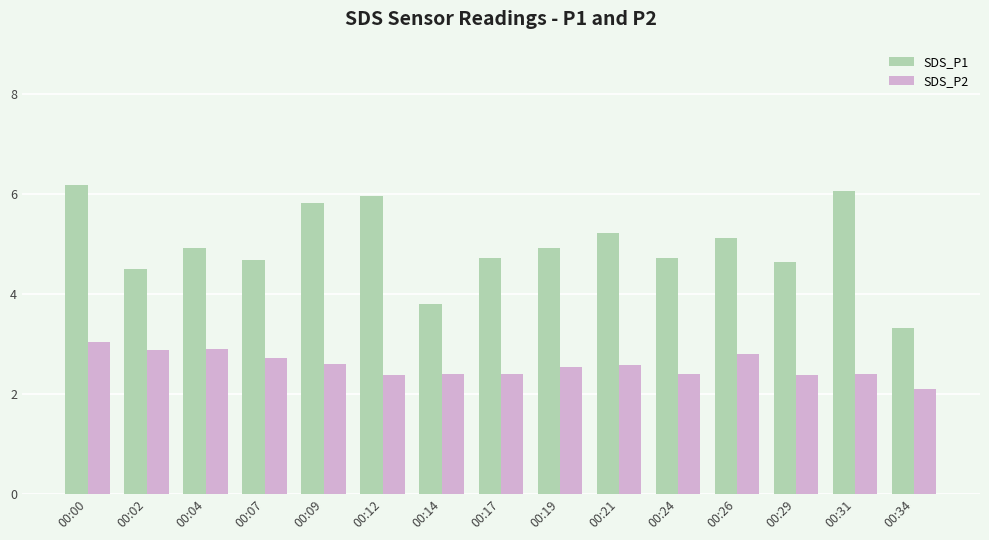

What is the difference between the highest and lowest values at 00:34?

1.2